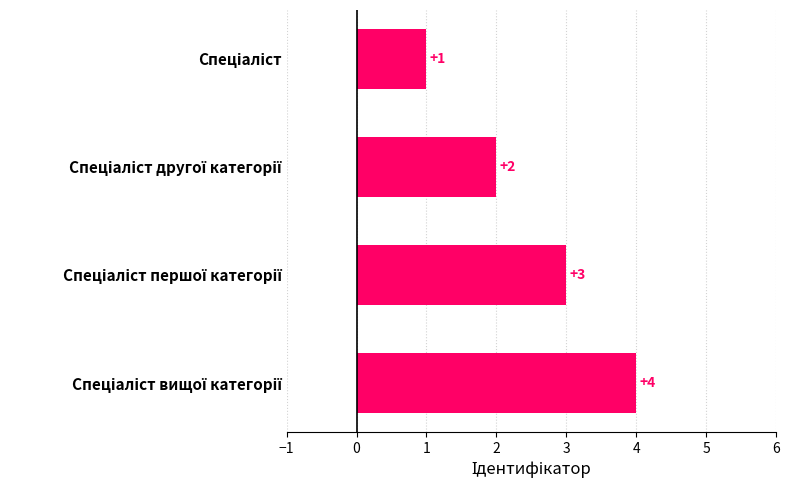

Are the bars grouped side by side (vs. stacked)?

No